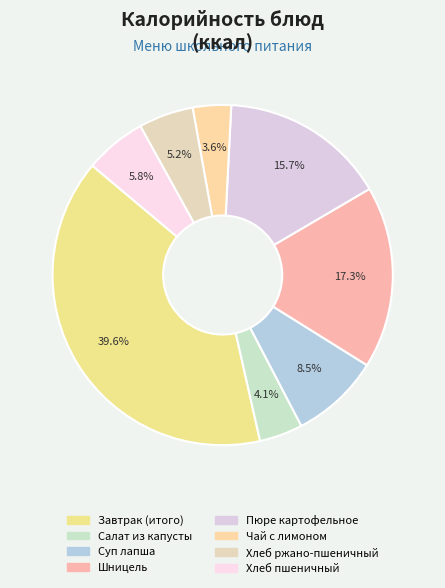

What percentage is the Суп лапша slice, to the nearest percent?

8%